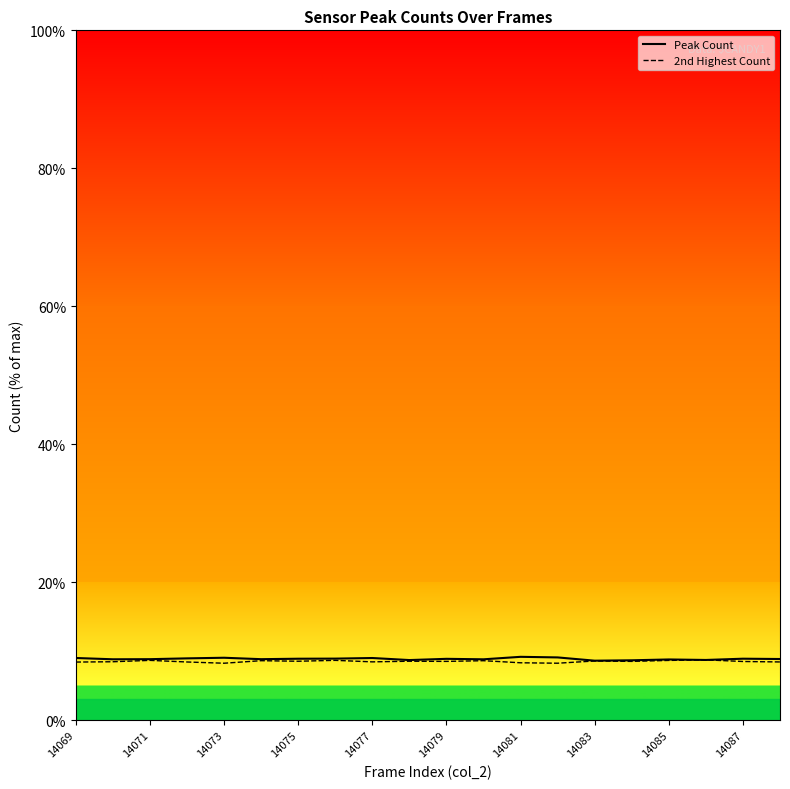

Is this an area chart (filled region under the line)?

No